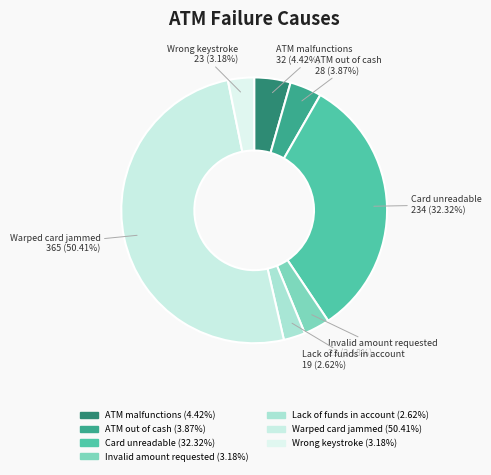

What is the ratio of the value at Invalid amount requested to the value at Wrong keystroke?

1.0